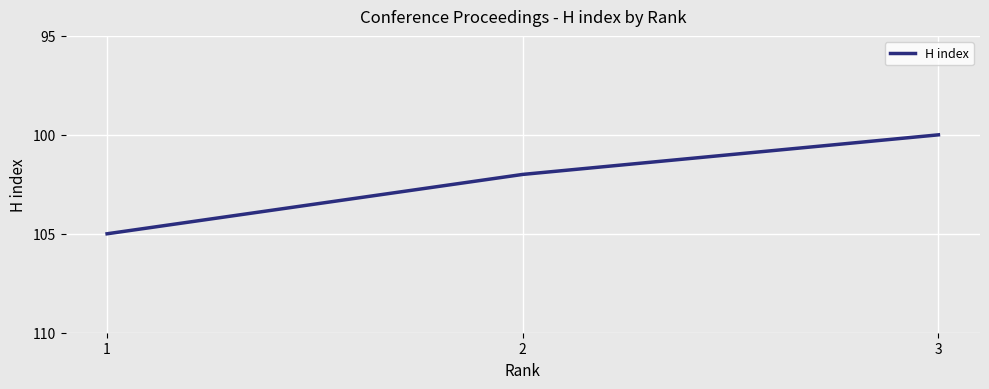

Which category has the highest value across all series?

1